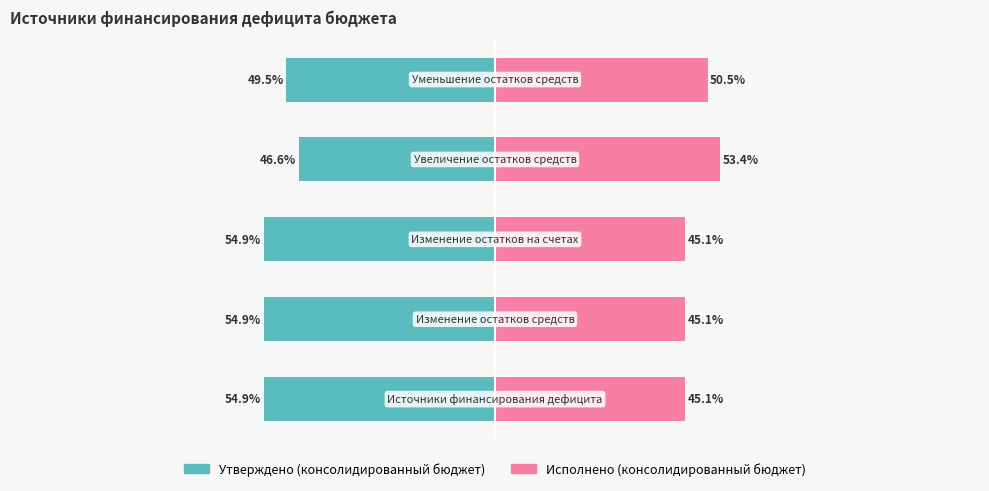

At which category is the sum across all series the highest?

3